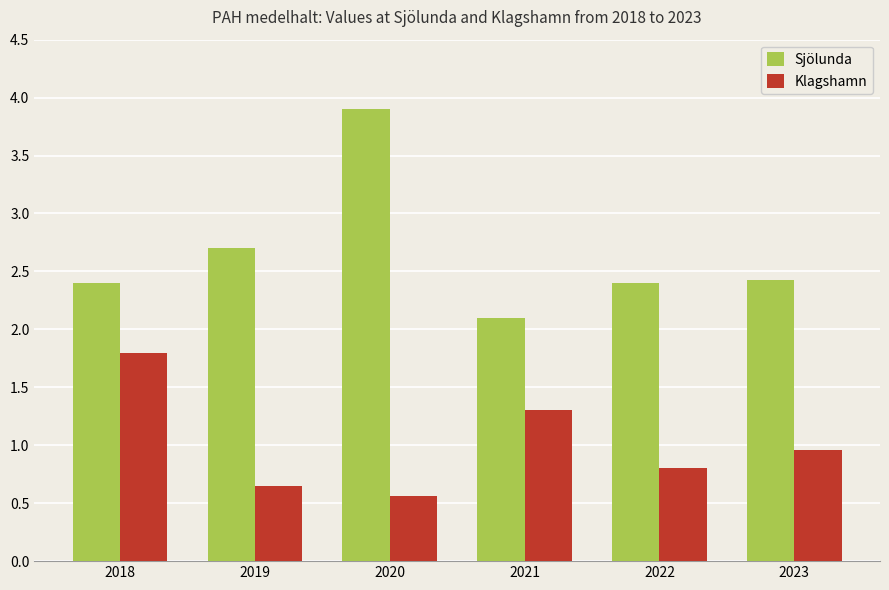

At how many categories does at least one series exceed 1?

6